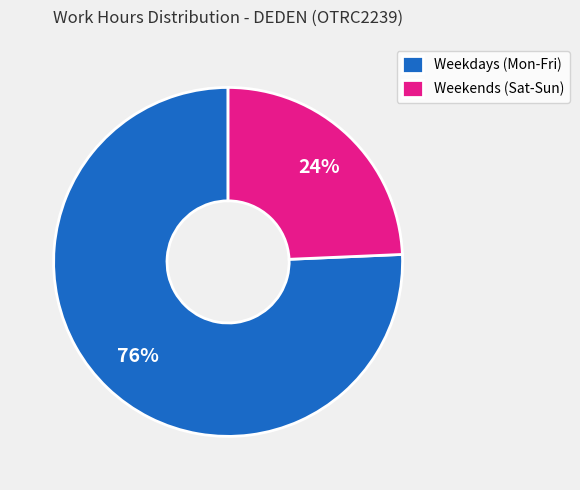

To the nearest percent, what is the average slice percentage?

50%